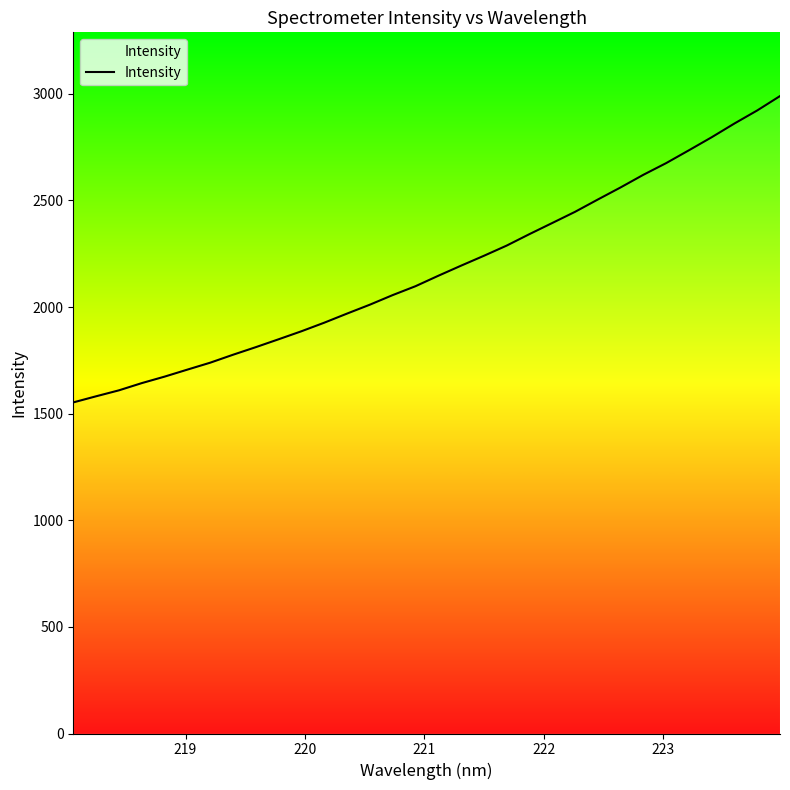

What is the smallest value displayed?

1553.0